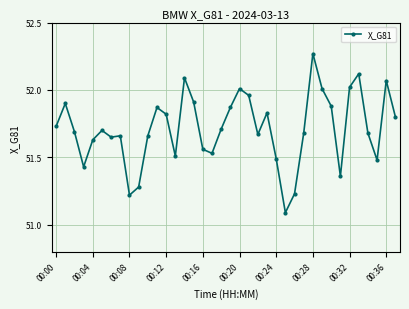

What is the minimum value shown in the chart?

51.1